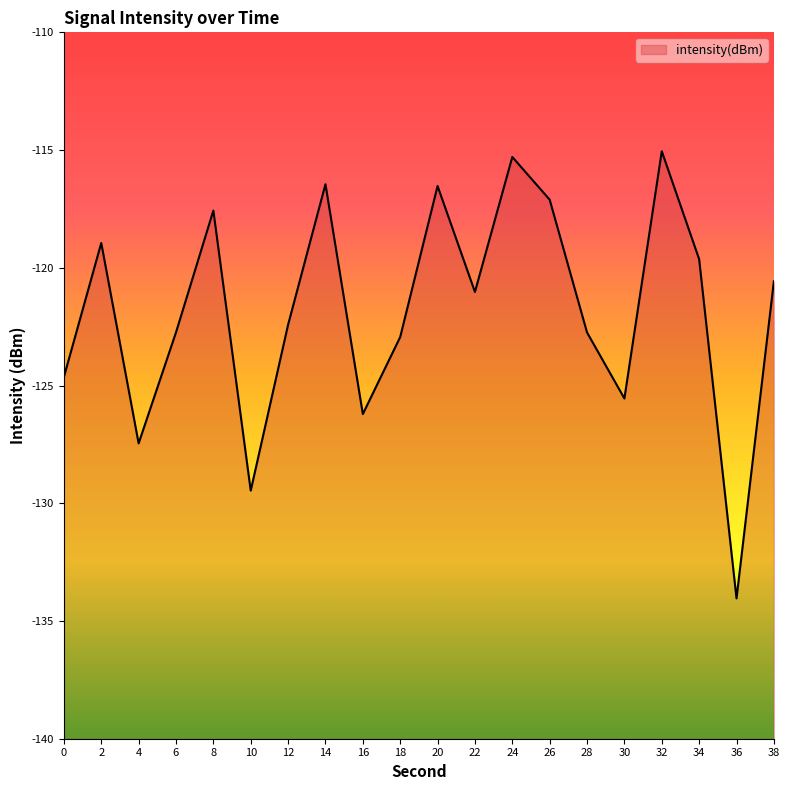

Reading left to right, what are all the values shown in this chart?

-124.6	-118.9	-127.5	-122.7	-117.6	-129.5	-122.4	-116.5	-126.2	-122.9	-116.5	-121.0	-115.3	-117.1	-122.7	-125.5	-115.1	-119.6	-134.0	-120.6